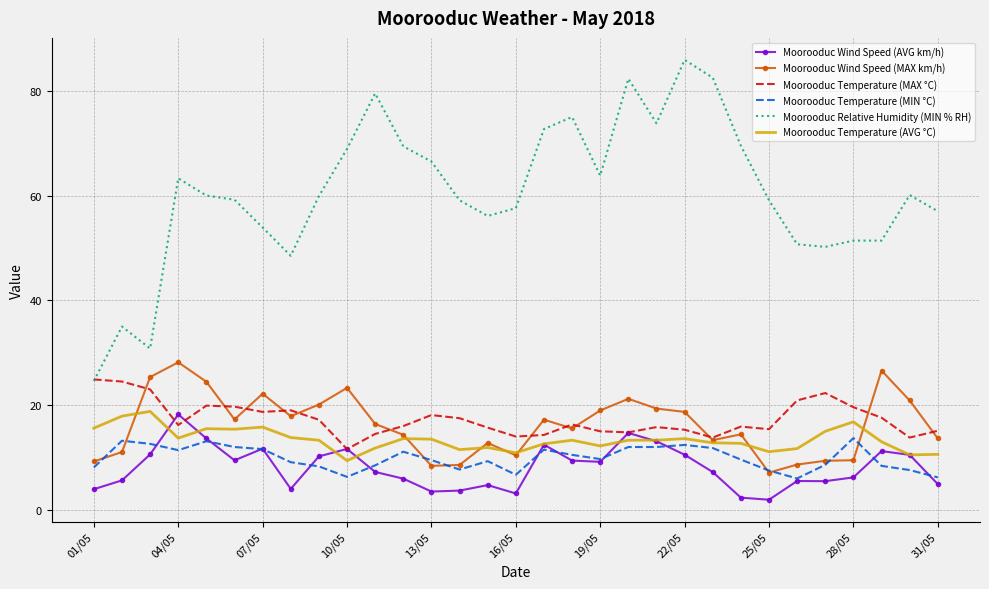

In Moorooduc Temperature (MAX °C), how many points are lower than both neighbors (excluding endpoints)?

8